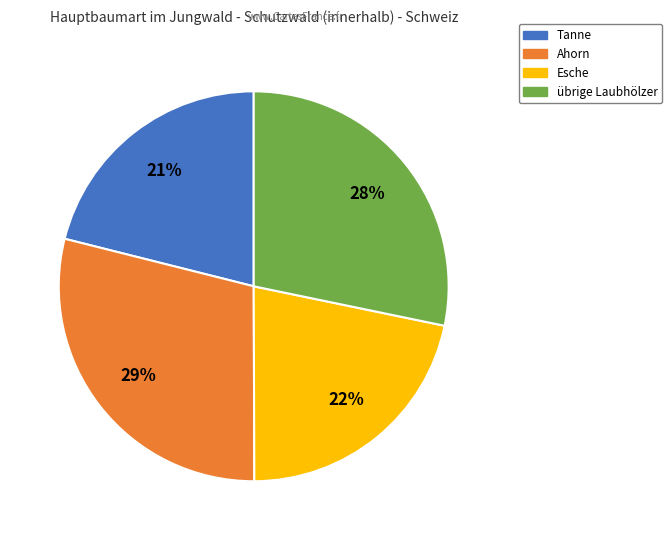

The Tanne slice represents 30% of the pie. True or false?

False